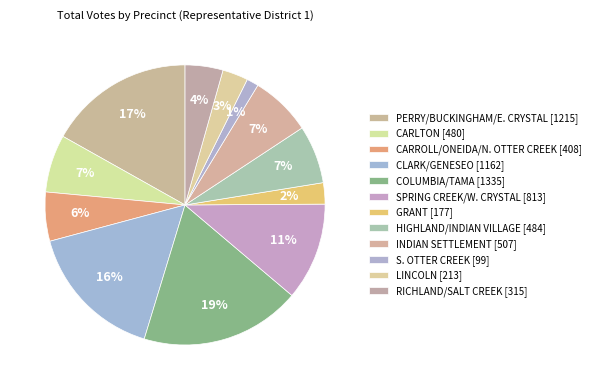

To the nearest percent, what is the average slice percentage?

8%